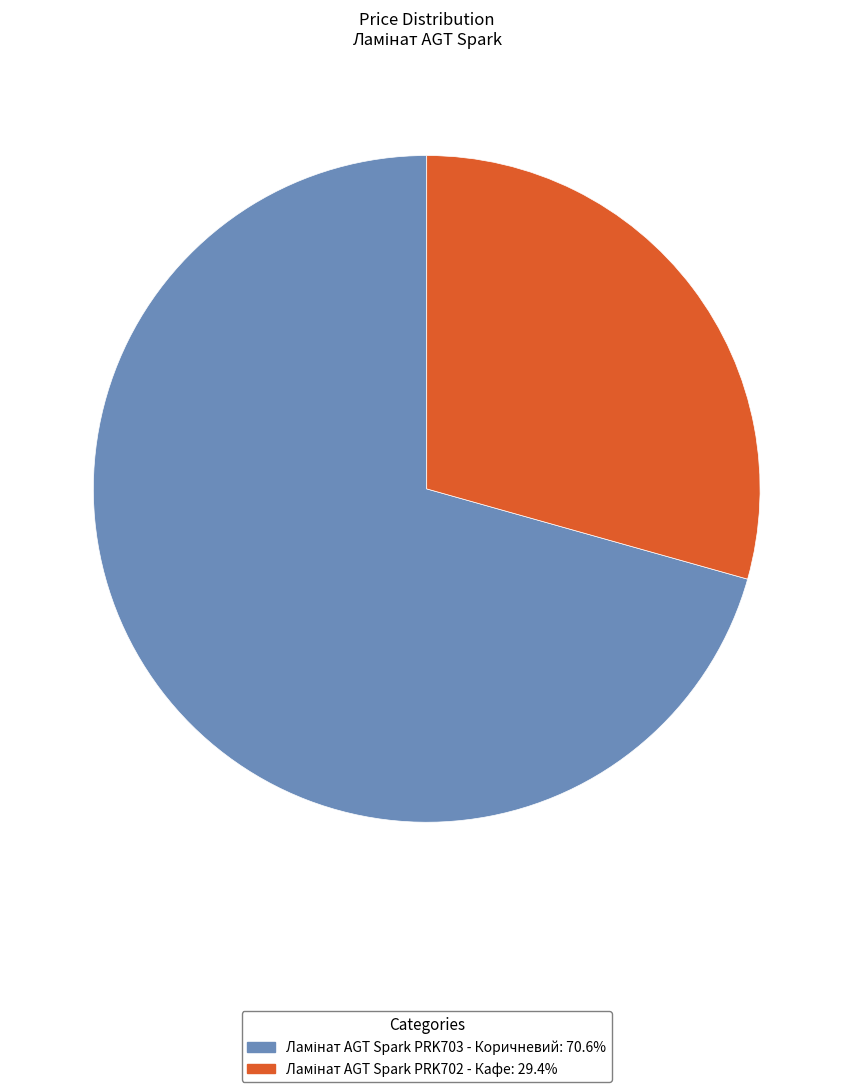

Does any single category account for the majority?

Yes